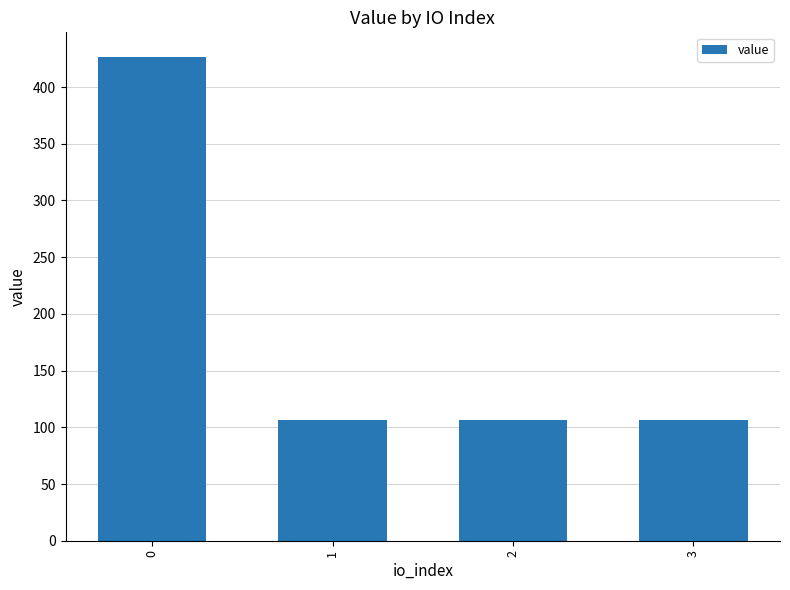

What is the value of the 2nd bar from the left?

106.7